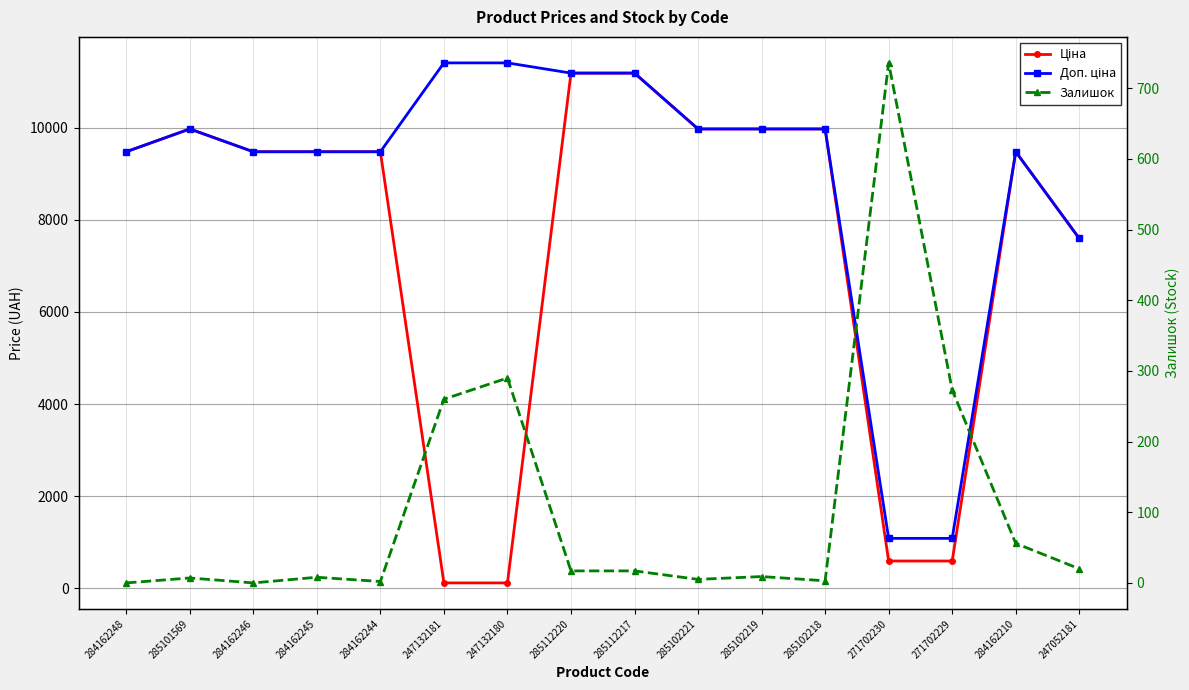

What is the difference between the highest and lowest values at 247132181?

11295.9